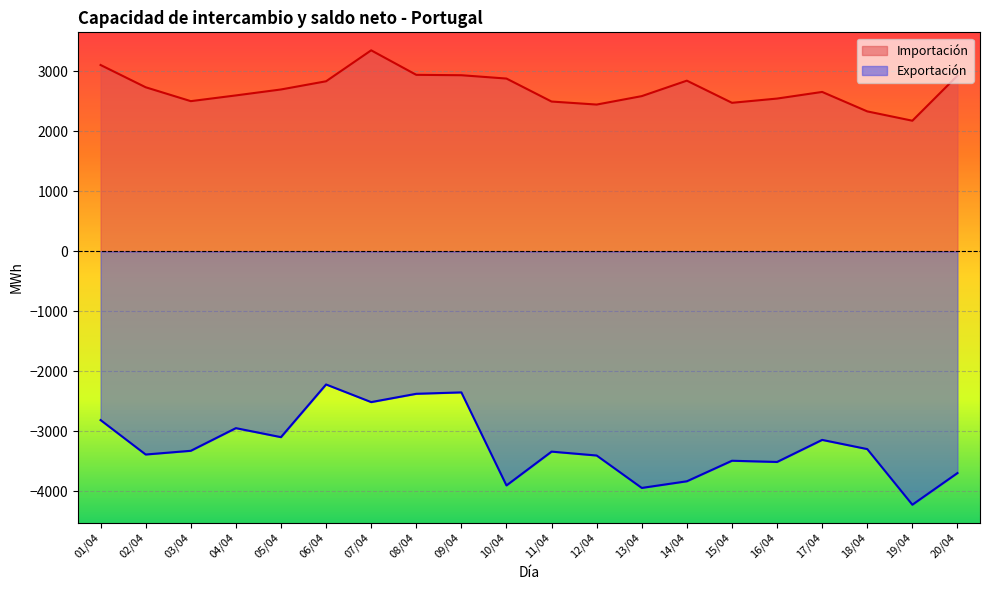

What is the label of the 12th point from the right?

09/04